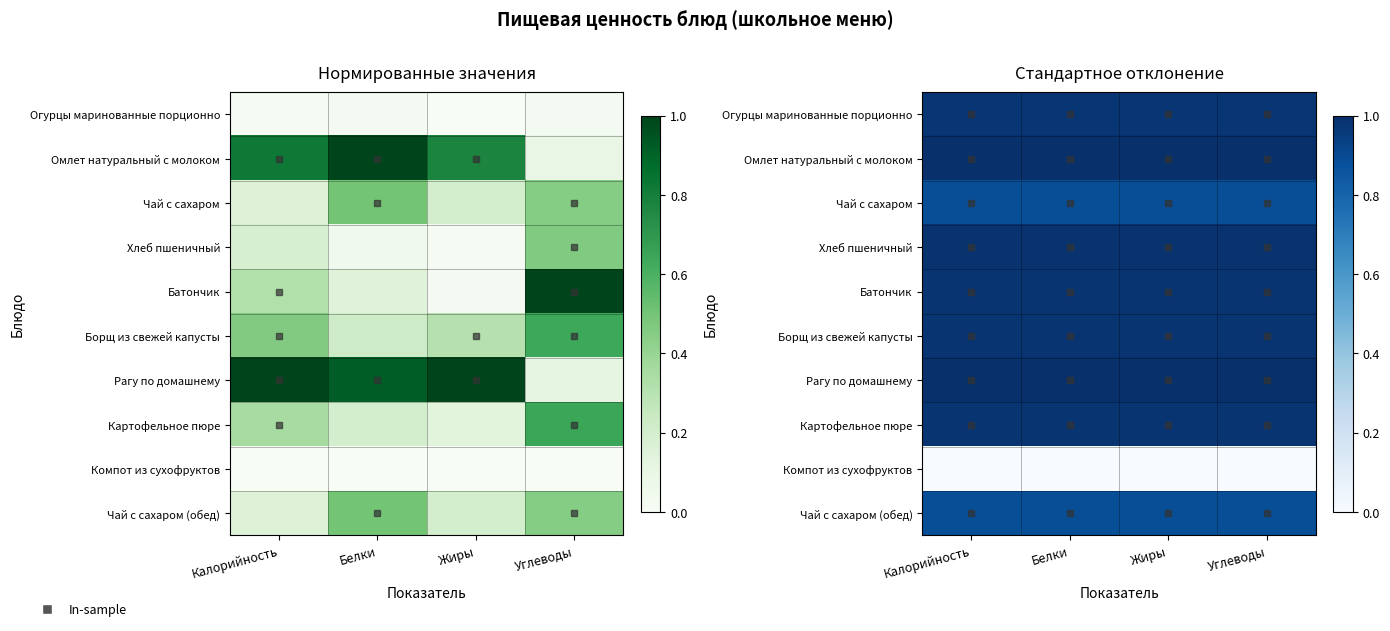

True or false: Омлет натуральный с молоком has a value of 1.4 at Углеводы.

False